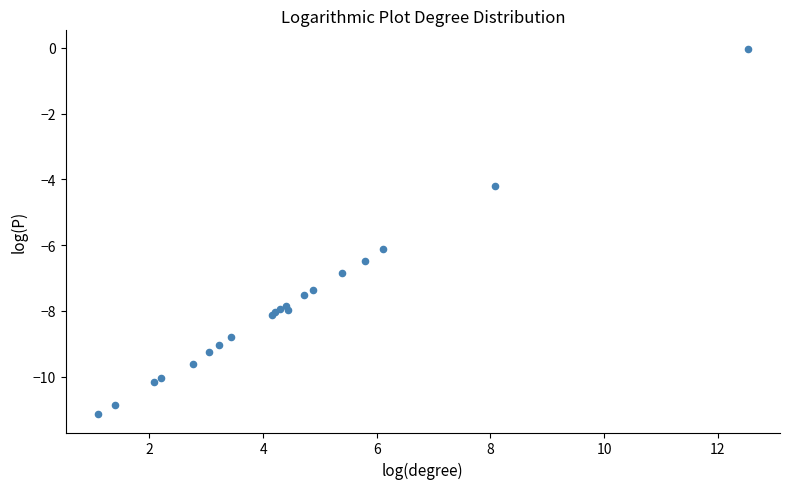

What Y value in the scatter plot is closest to -5?

-4.2